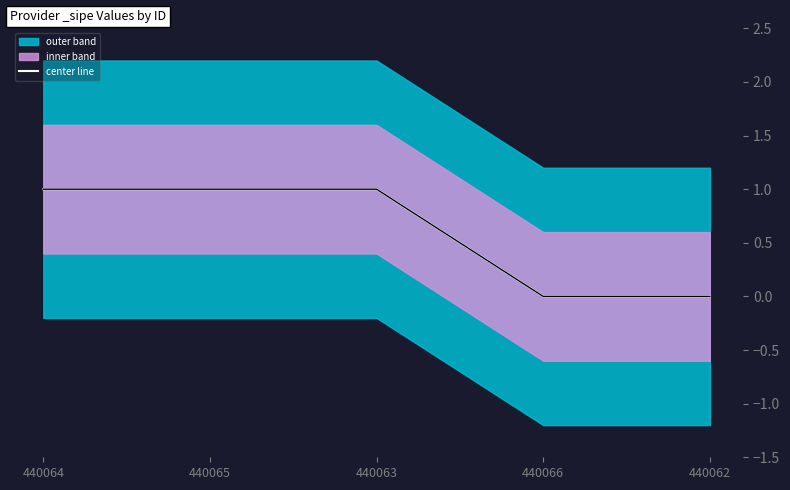

Where is the data nearest to the value 0?

440066